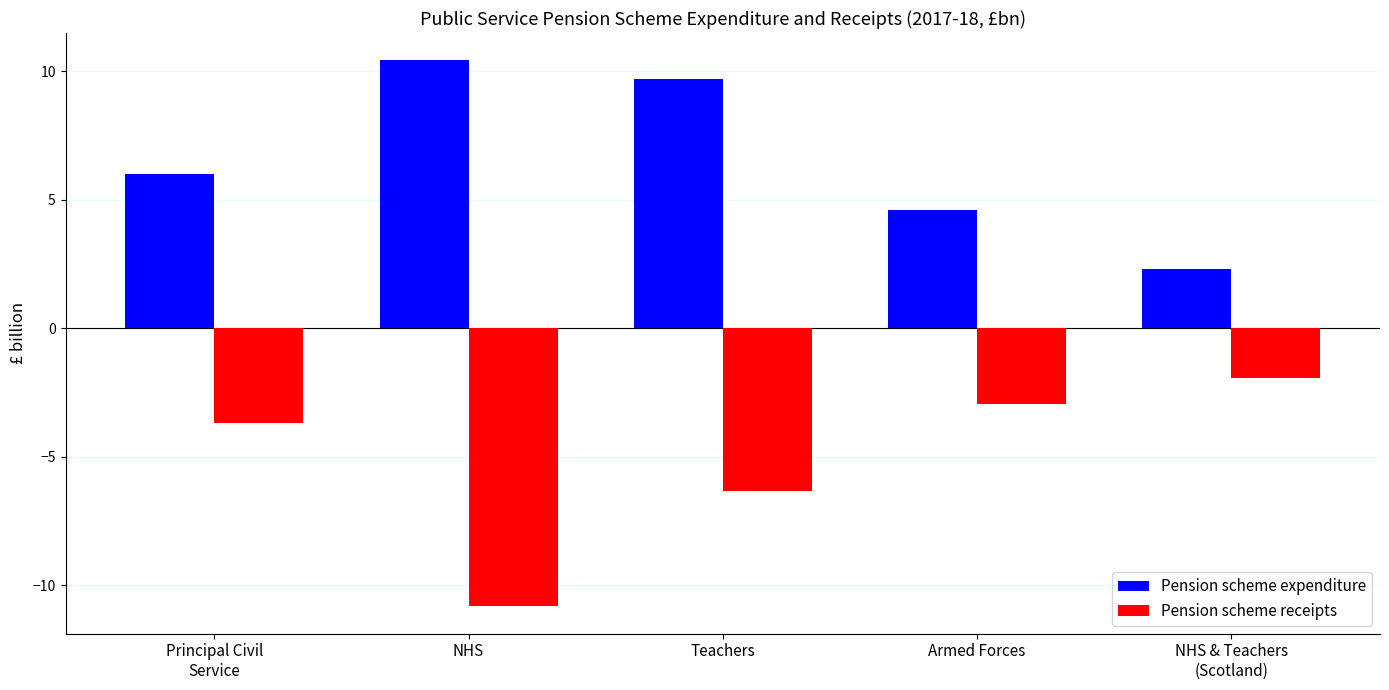

What is the label of the 3rd bar from the left?

Teachers